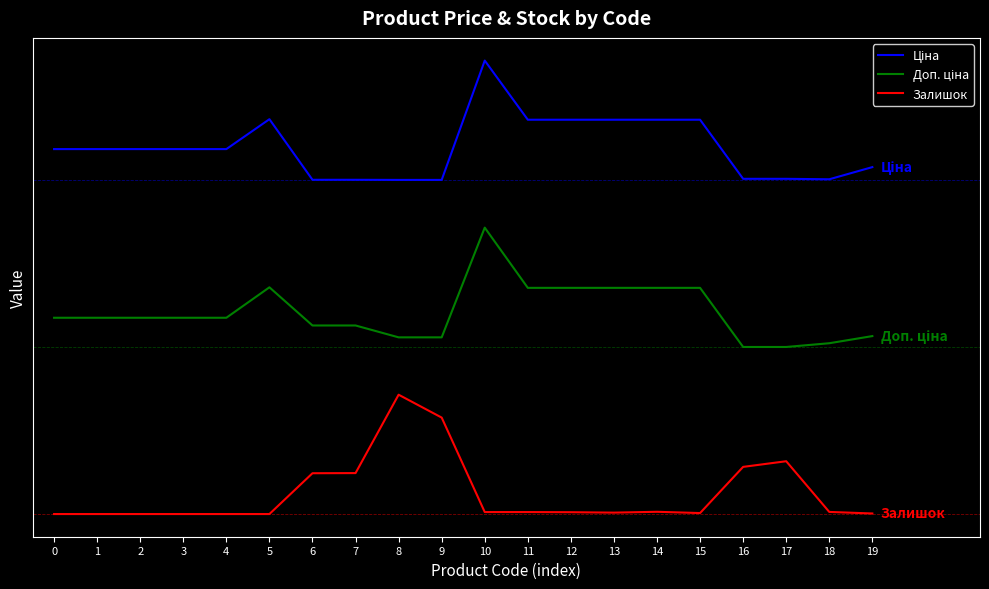

List the labels in order of Доп. ціна value, largest first.

10, 5, 11, 12, 13, 14, 15, 0, 1, 2, 3, 4, 6, 7, 19, 8, 9, 18, 16, 17